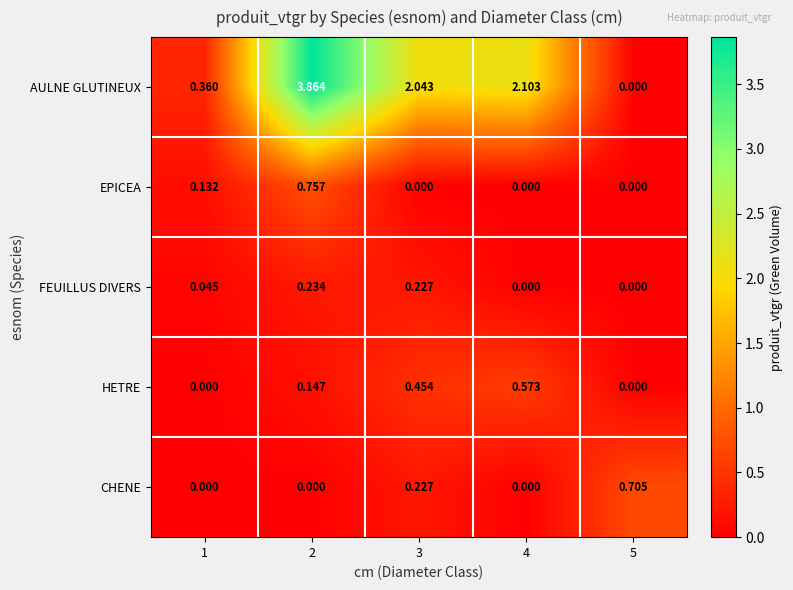

Which series changed the most between 3 and 5?

AULNE GLUTINEUX